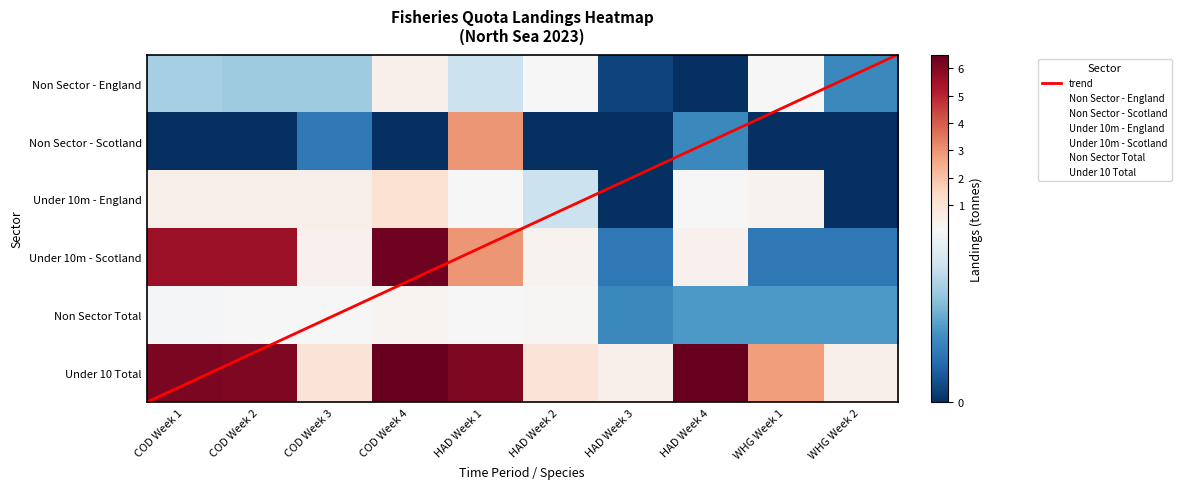

Between COD Week 2 and HAD Week 3, which is larger?

COD Week 2